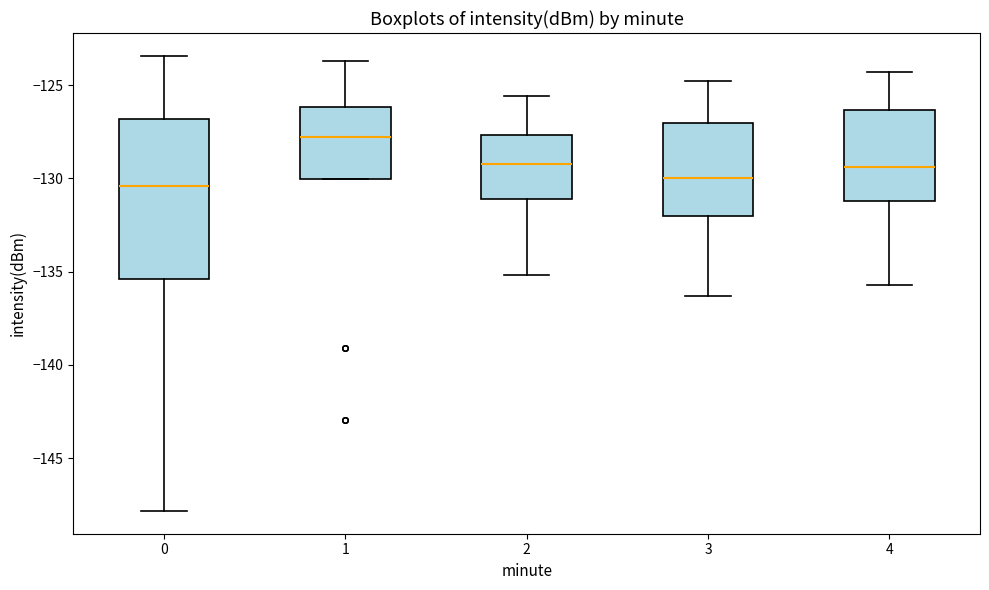

Comparing the boxes themselves (not the whiskers), which one is the tallest?

0